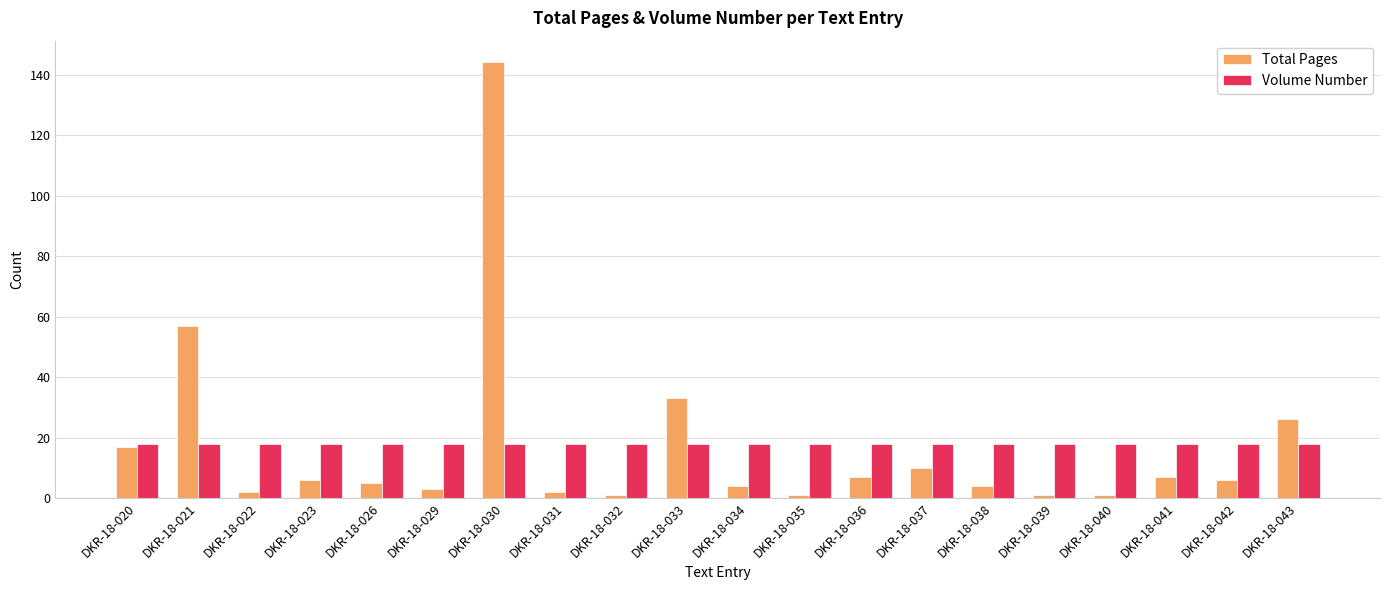

What is the approximate value of Volume Number at DKR-18-020?

18